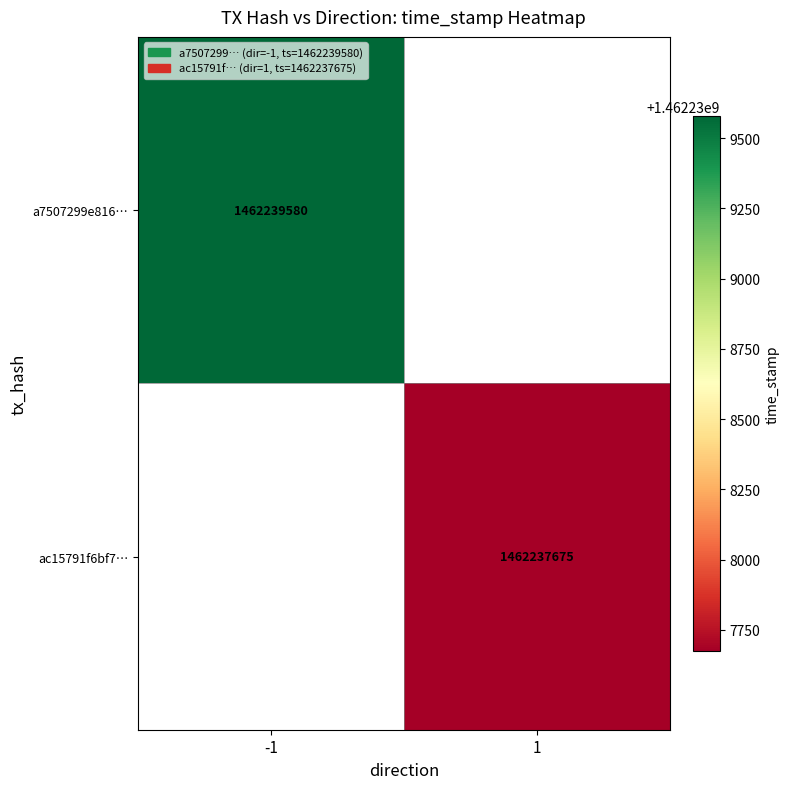

The a7507299e816… series shows 706568054 at -1. True or false?

False